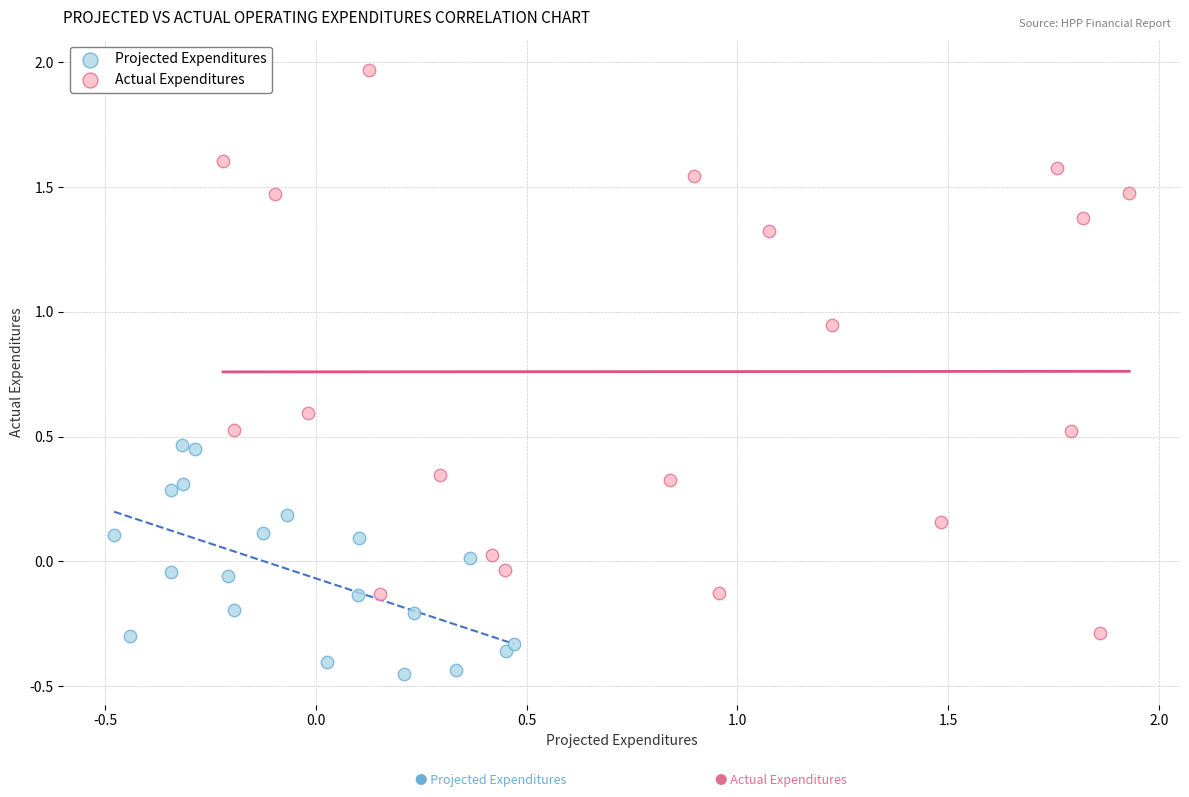

Which series has the widest spread of Y values?

Actual Expenditures